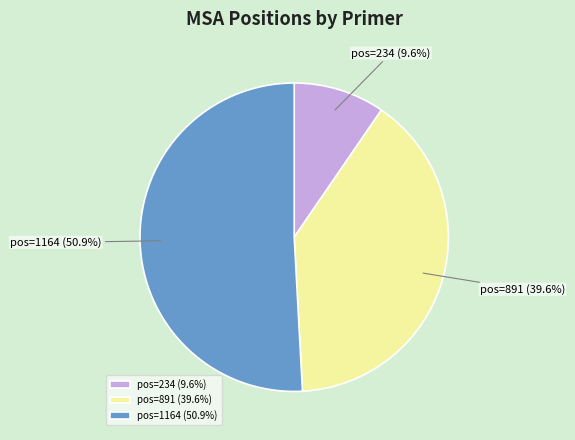

To the nearest percent, what is the difference between the pos=891 and pos=1164 slice percentages?

11%